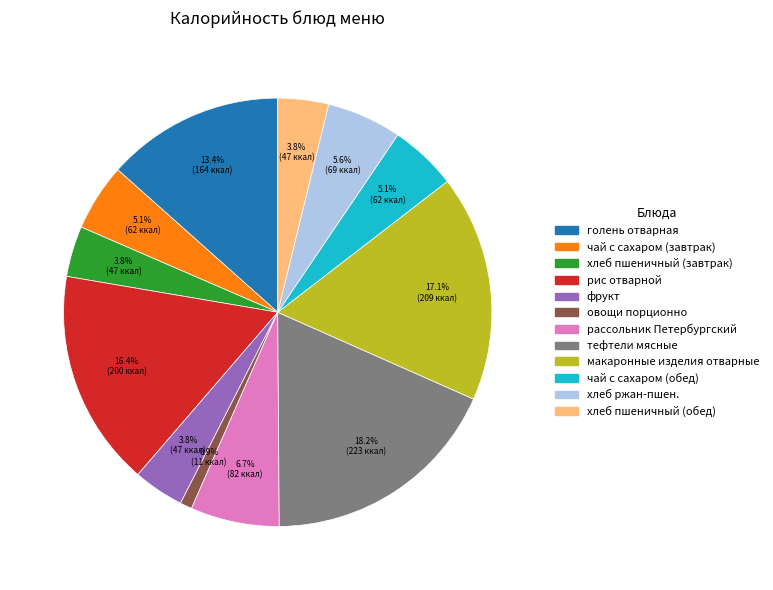

What is the largest slice in the pie chart?

тефтели мясные